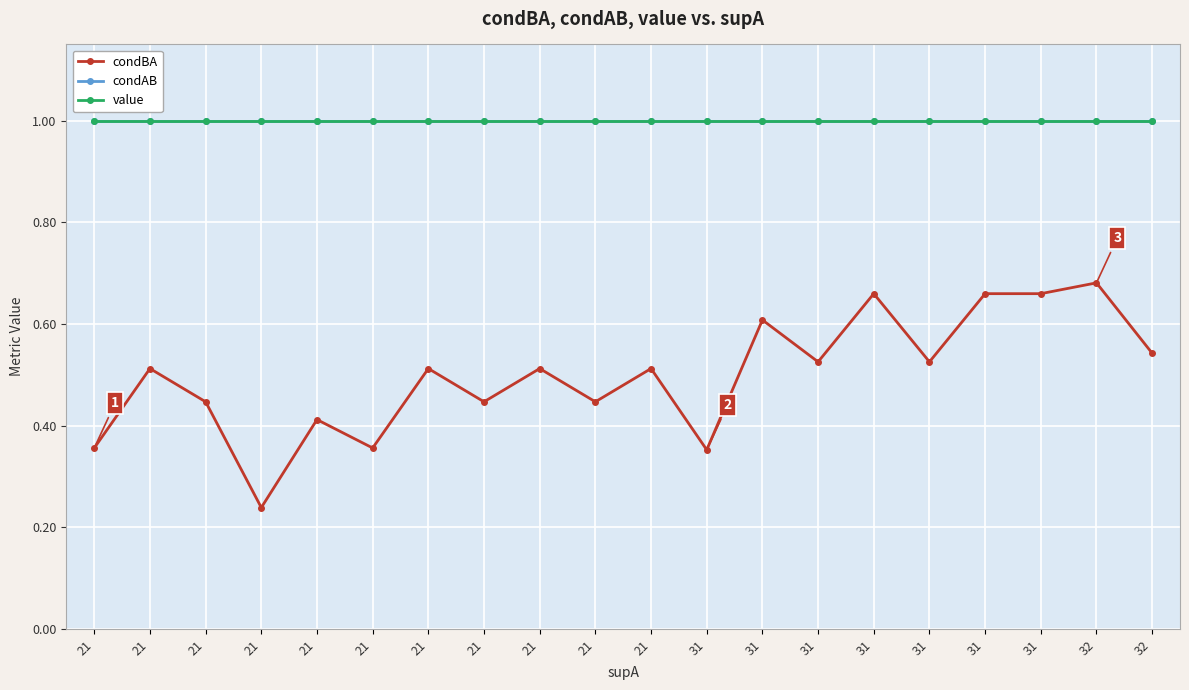

Which series changed the most between 21 and 21?

condBA